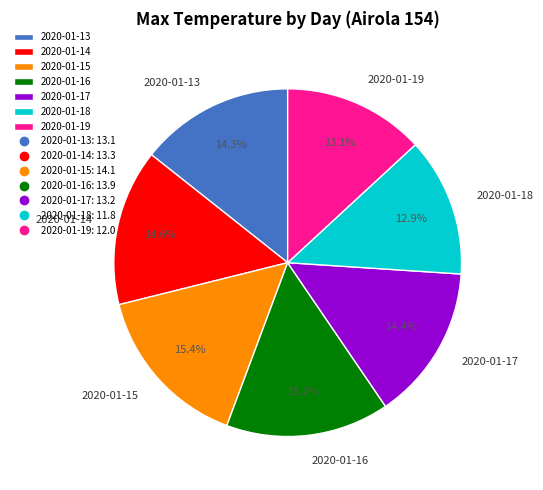

Approximately how many times larger is the value at 2020-01-19 compared to 2020-01-13?

0.9